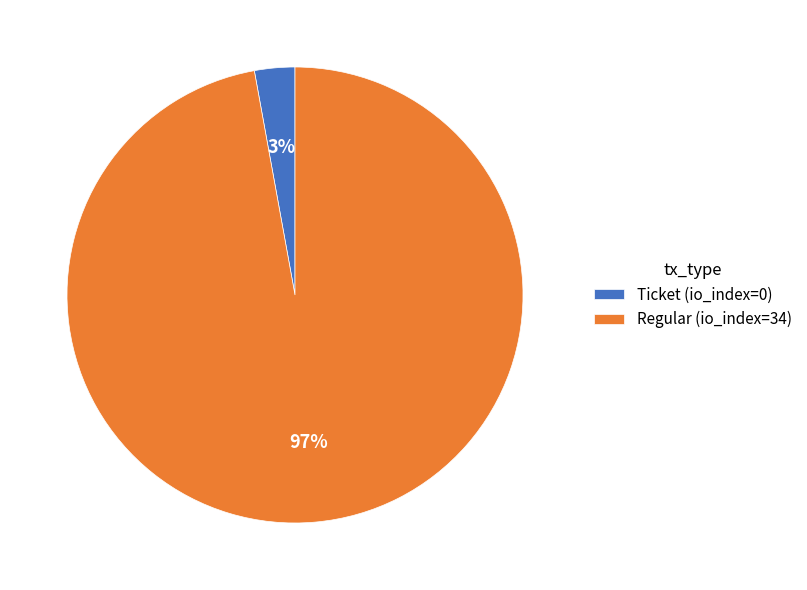

Does any single category account for the majority?

Yes